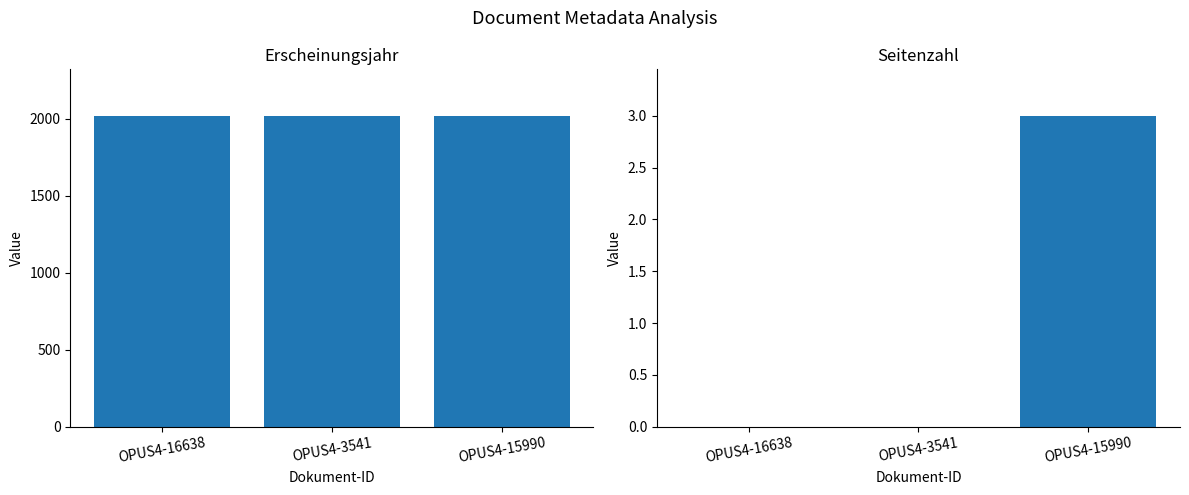

What is the spread (max minus min) of values at OPUS4-16638?

2019